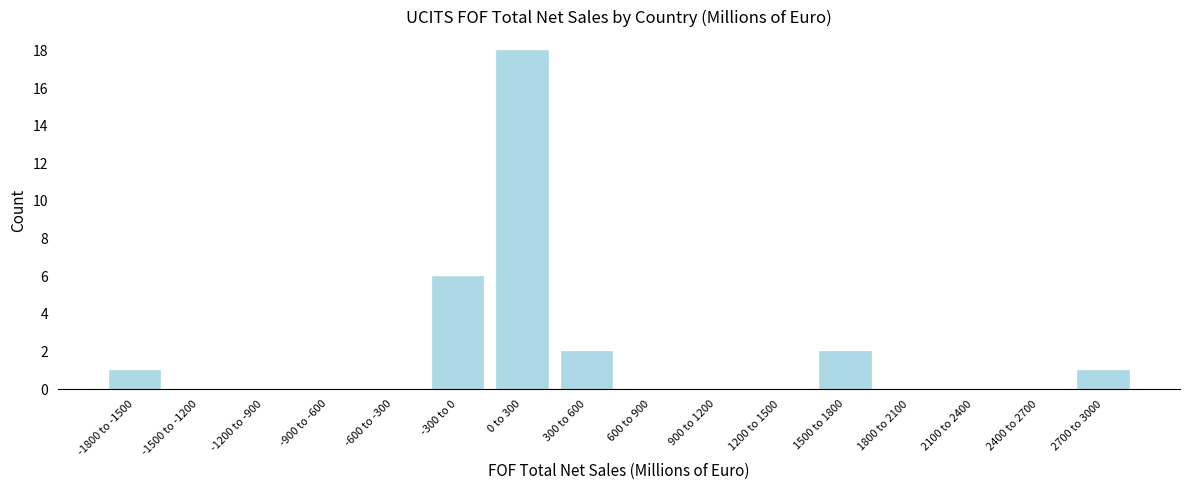

Reading left to right, transcribe all the data shown in this chart.

-1800 to -1500=1	-1500 to -1200=0	-1200 to -900=0	-900 to -600=0	-600 to -300=0	-300 to 0=6	0 to 300=18	300 to 600=2	600 to 900=0	900 to 1200=0	1200 to 1500=0	1500 to 1800=2	1800 to 2100=0	2100 to 2400=0	2400 to 2700=0	2700 to 3000=1